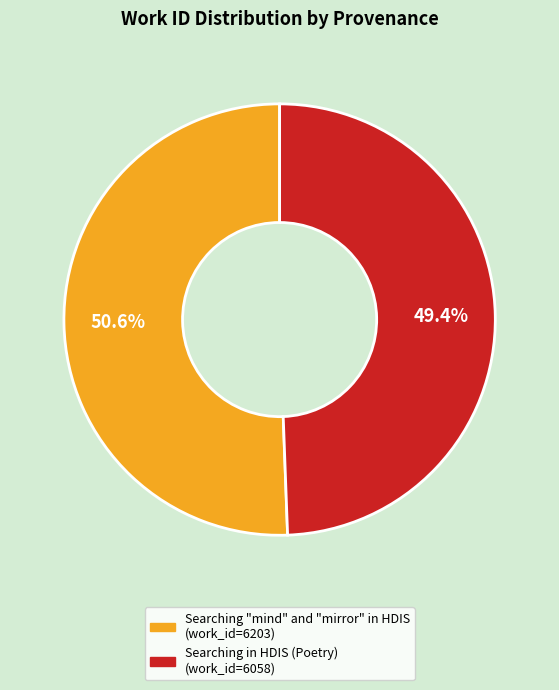

How many slices are in this pie chart?

2